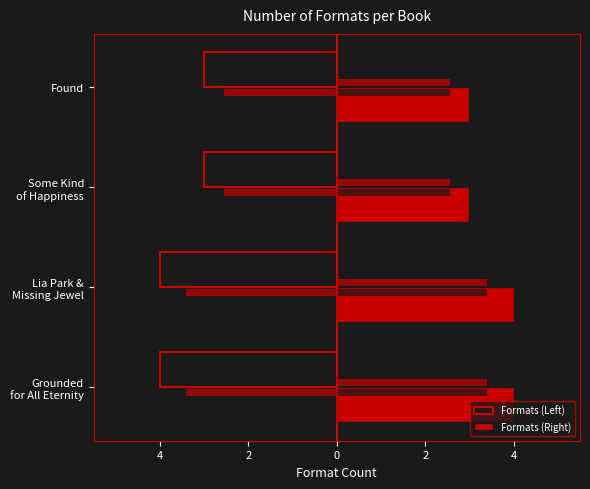

What is the minimum value for Formats (Right)?

3